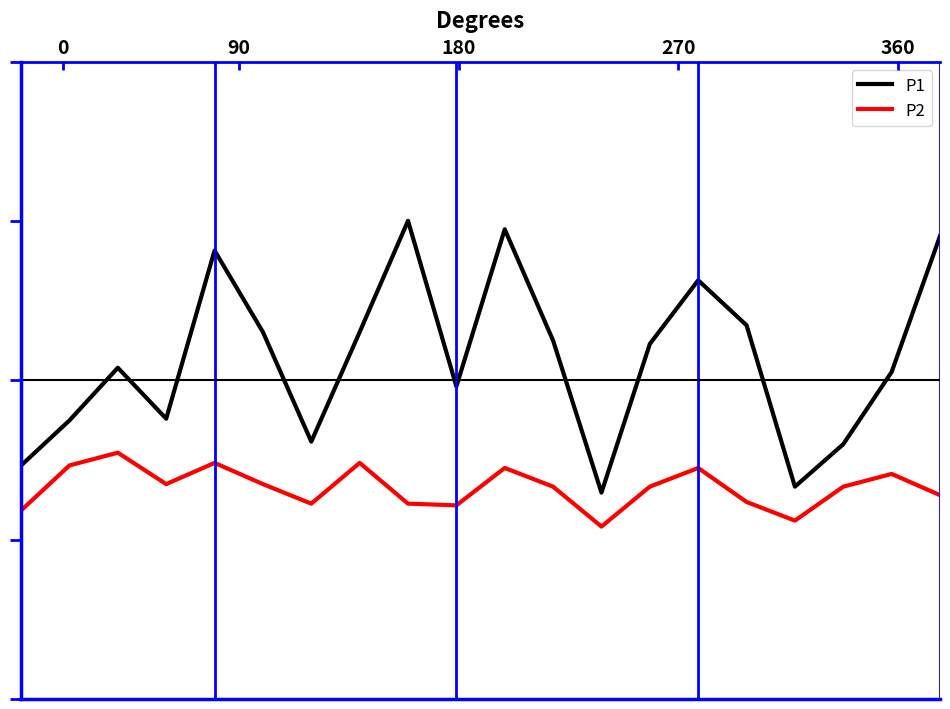

Reading left to right, list all the values displayed in this chart.

P1: 0=4.8	90=5.3	180=5.9	270=5.3	360=7.3	5=6.3	6=5.0	7=6.3	8=7.6	9=5.7	10=7.5	11=6.2	12=4.4	13=6.2	14=6.9	15=6.4	16=4.5	17=5.0	18=5.8	19=7.5
P2: 0=4.2	90=4.8	180=4.9	270=4.5	360=4.8	5=4.5	6=4.3	7=4.8	8=4.3	9=4.3	10=4.7	11=4.5	12=4.0	13=4.5	14=4.7	15=4.3	16=4.1	17=4.5	18=4.7	19=4.4